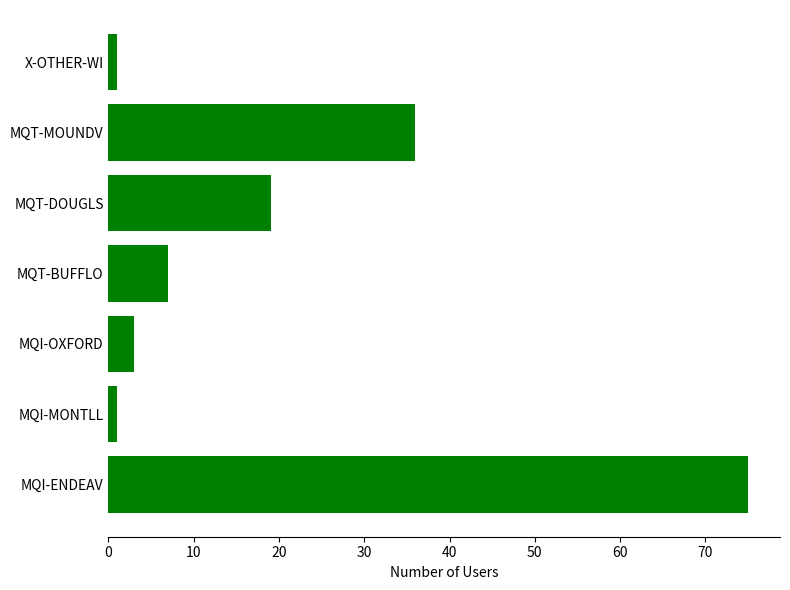

Are the bars grouped side by side (vs. stacked)?

No